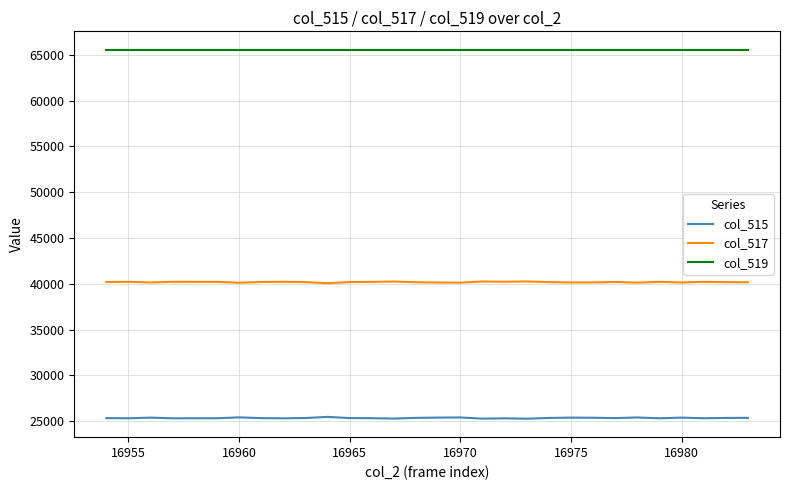

Which series has the largest total across all categories?

col_519